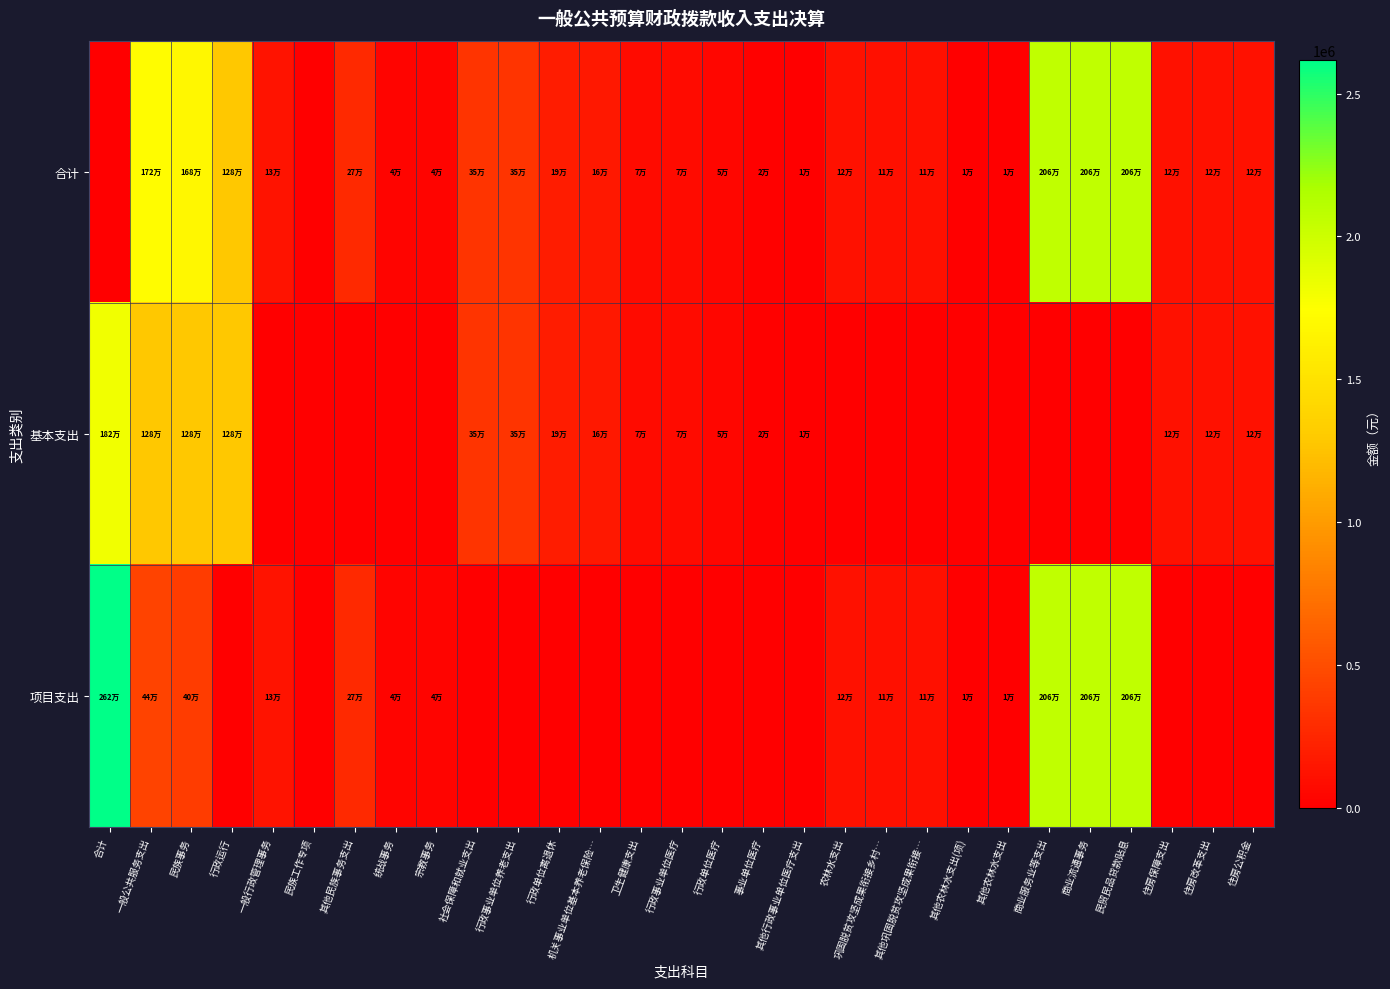

Reading right to left, extract all data points from this chart.

合计: 住房公积金=116528.0	住房改革支出=116528.0	住房保障支出=116528.0	民贸民品贷款贴息=2062900.0	商业流通事务=2062900.0	商业服务业等支出=2062900.0	其他农林水支出=6285.0	其他农林水支出(项)=6285.0	其他巩固脱贫攻坚成果衔接…=110000.0	巩固脱贫攻坚成果衔接乡村…=110000.0	农林水支出=116285.0	其他行政事业单位医疗支出=6743.3	事业单位医疗=16690.8	行政单位医疗=50911.8	行政事业单位医疗=74345.9	卫生健康支出=74345.9	机关事业单位基本养老保险…=157725.4	行政单位离退休=189474.4	行政事业单位养老支出=347199.8	社会保障和就业支出=347199.8	宗教事务=40800.0	统战事务=40800.0	其他民族事务支出=265926.3	民族工作专项=0.0	一般行政管理事务=132070.0	行政运行=1282064.5	民族事务=1680060.8	一般公共服务支出=1720860.8	合计=0.0
基本支出: 住房公积金=116528.0	住房改革支出=116528.0	住房保障支出=116528.0	民贸民品贷款贴息=0.0	商业流通事务=0.0	商业服务业等支出=0.0	其他农林水支出=0.0	其他农林水支出(项)=0.0	其他巩固脱贫攻坚成果衔接…=0.0	巩固脱贫攻坚成果衔接乡村…=0.0	农林水支出=0.0	其他行政事业单位医疗支出=6743.3	事业单位医疗=16690.8	行政单位医疗=50911.8	行政事业单位医疗=74345.9	卫生健康支出=74345.9	机关事业单位基本养老保险…=157725.4	行政单位离退休=189474.4	行政事业单位养老支出=347199.8	社会保障和就业支出=347199.8	宗教事务=0.0	统战事务=0.0	其他民族事务支出=0.0	民族工作专项=0.0	一般行政管理事务=0.0	行政运行=1282064.5	民族事务=1282064.5	一般公共服务支出=1282064.5	合计=1820138.2
项目支出: 住房公积金=0.0	住房改革支出=0.0	住房保障支出=0.0	民贸民品贷款贴息=2062900.0	商业流通事务=2062900.0	商业服务业等支出=2062900.0	其他农林水支出=6285.0	其他农林水支出(项)=6285.0	其他巩固脱贫攻坚成果衔接…=110000.0	巩固脱贫攻坚成果衔接乡村…=110000.0	农林水支出=116285.0	其他行政事业单位医疗支出=0.0	事业单位医疗=0.0	行政单位医疗=0.0	行政事业单位医疗=0.0	卫生健康支出=0.0	机关事业单位基本养老保险…=0.0	行政单位离退休=0.0	行政事业单位养老支出=0.0	社会保障和就业支出=0.0	宗教事务=40800.0	统战事务=40800.0	其他民族事务支出=265926.3	民族工作专项=0.0	一般行政管理事务=132070.0	行政运行=0.0	民族事务=397996.3	一般公共服务支出=438796.3	合计=2617981.3